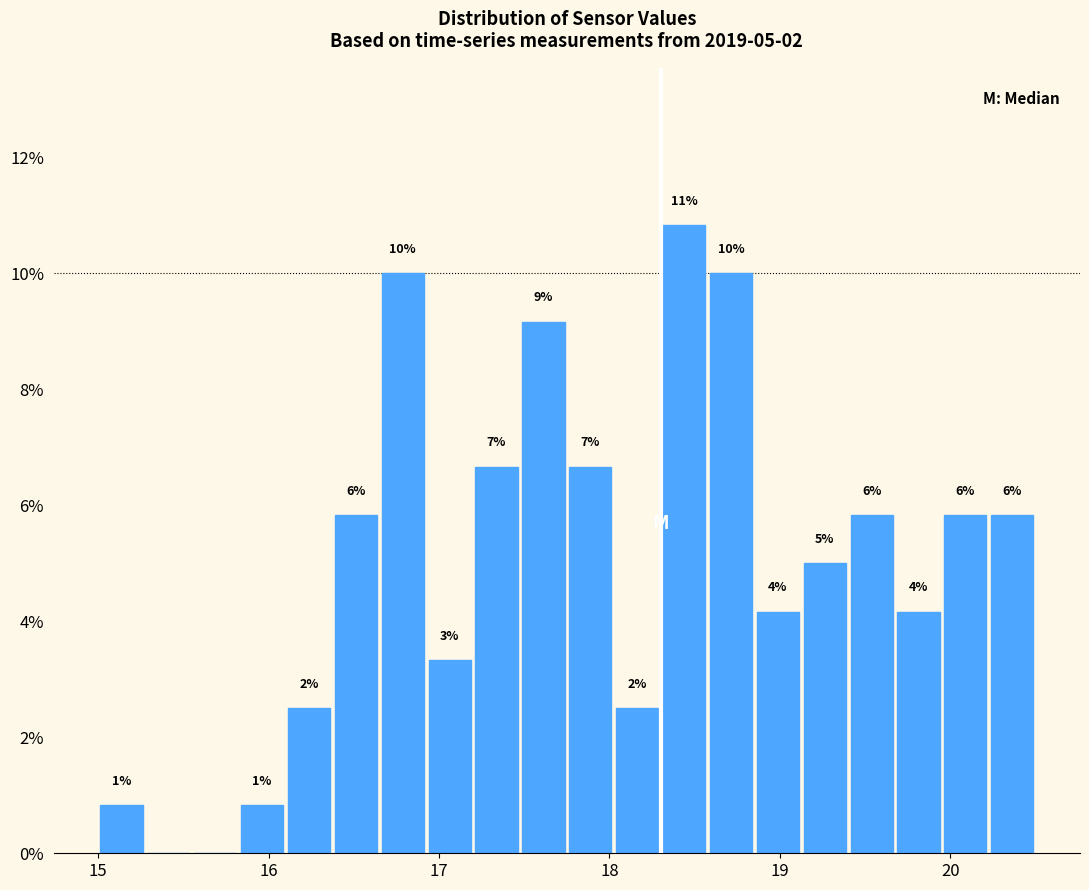

Around what value on the x-axis is the tallest bar? Give the approximate position of its centre, as read against the axis.

18.4